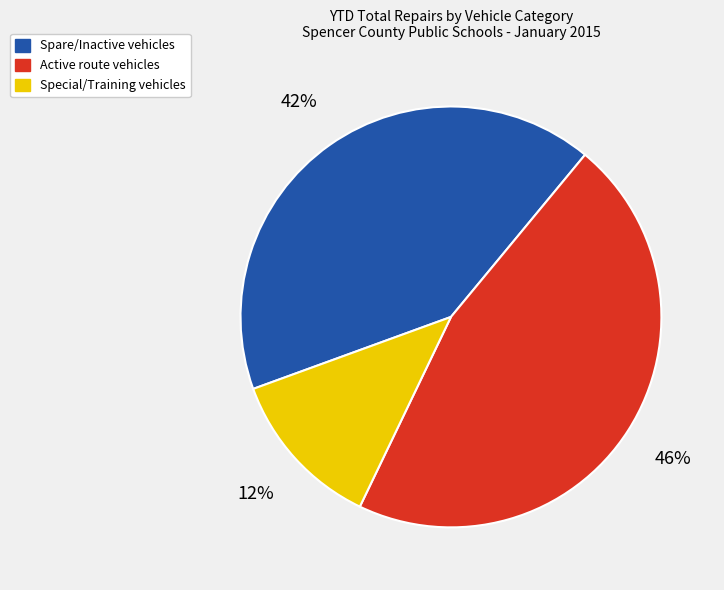

Approximately how many times larger is the value at Spare/Inactive vehicles compared to Active route vehicles?

0.9